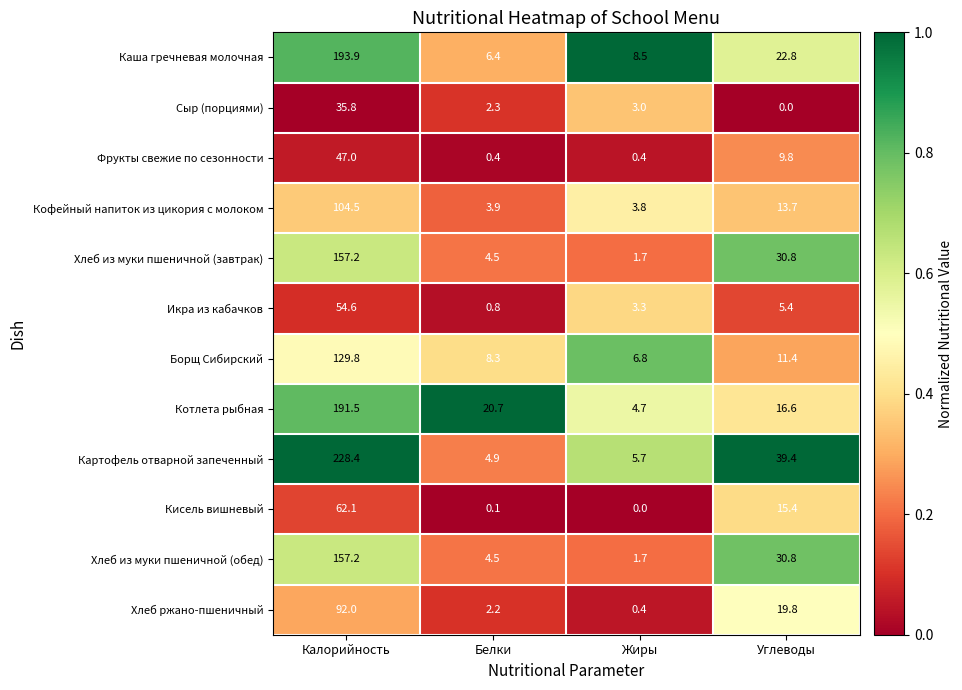

What is the difference between the Сыр (порциями) values at Жиры and Белки?

0.7